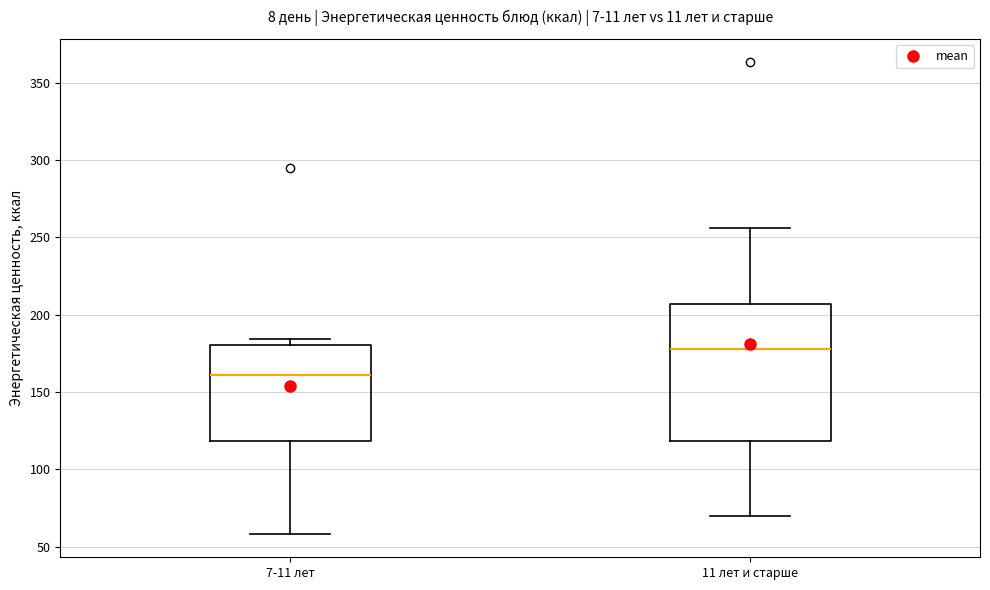

Reading left to right, read every box against the y-axis: the position of its median line, the range the box covers, and the ends of its whiskers. The values are not printed on the chart, so give them approximately, as read against the axis.

7-11 лет: median 160, box 120 to 180, whiskers 60 to 185
11 лет и старше: median 180, box 120 to 205, whiskers 70 to 255